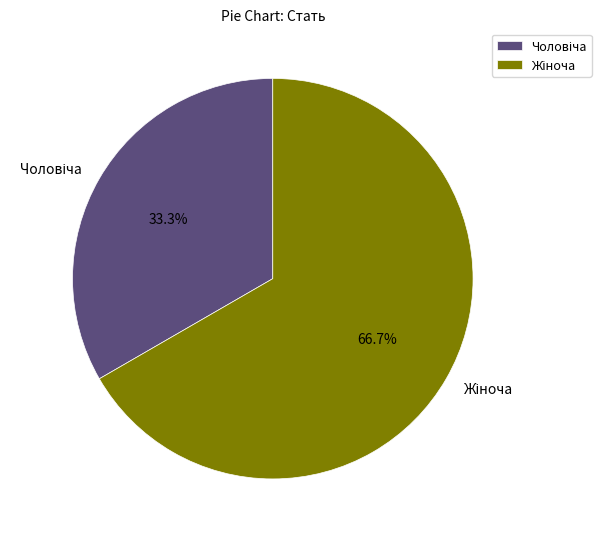

Is there any slice that represents more than half of the pie?

Yes